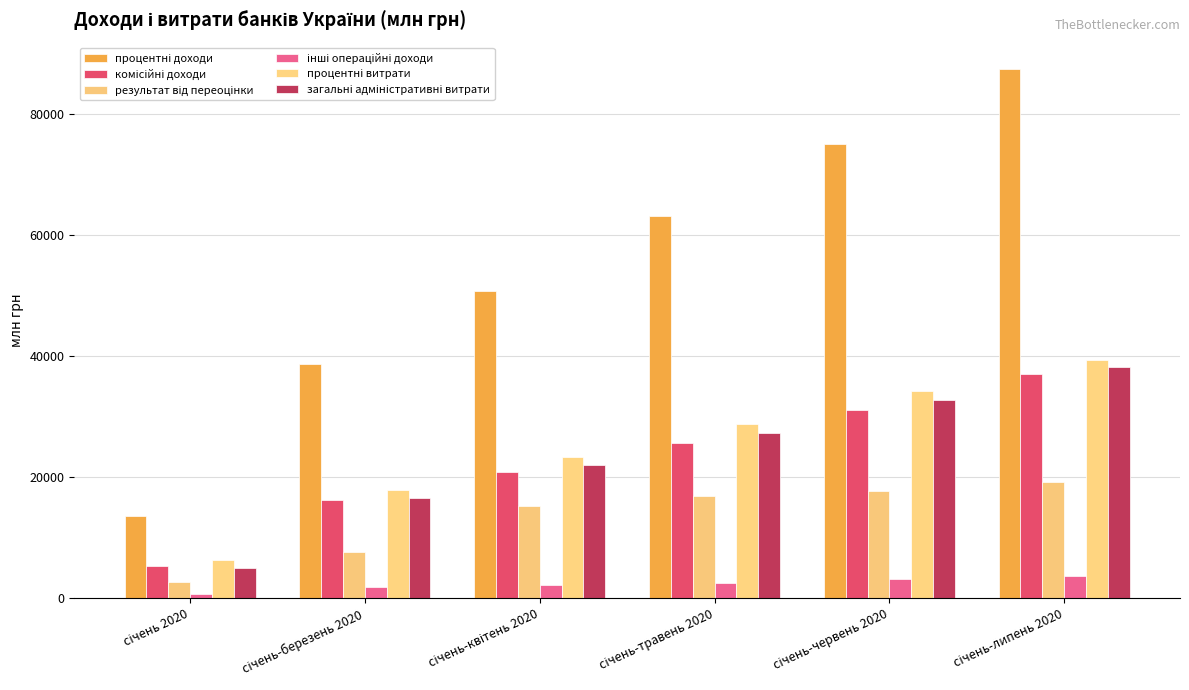

What position from the right is січень-квітень 2020?

4